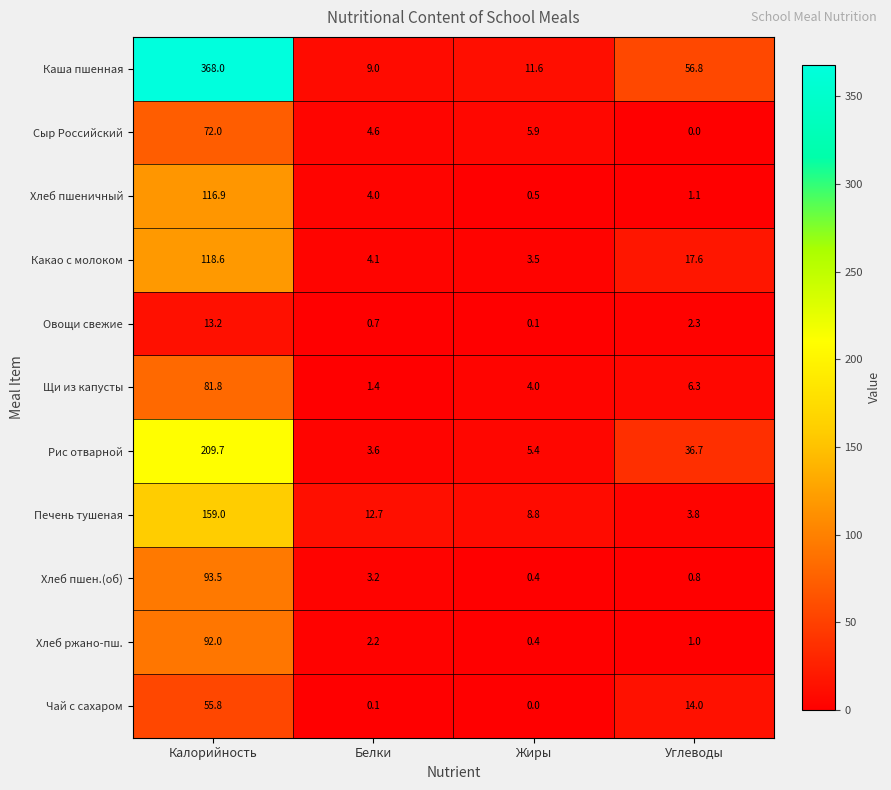

Between Белки and Углеводы, which series saw the biggest shift?

Каша пшенная